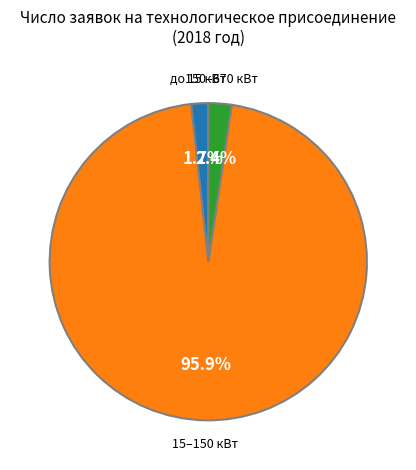

Is there any slice that represents more than half of the pie?

Yes